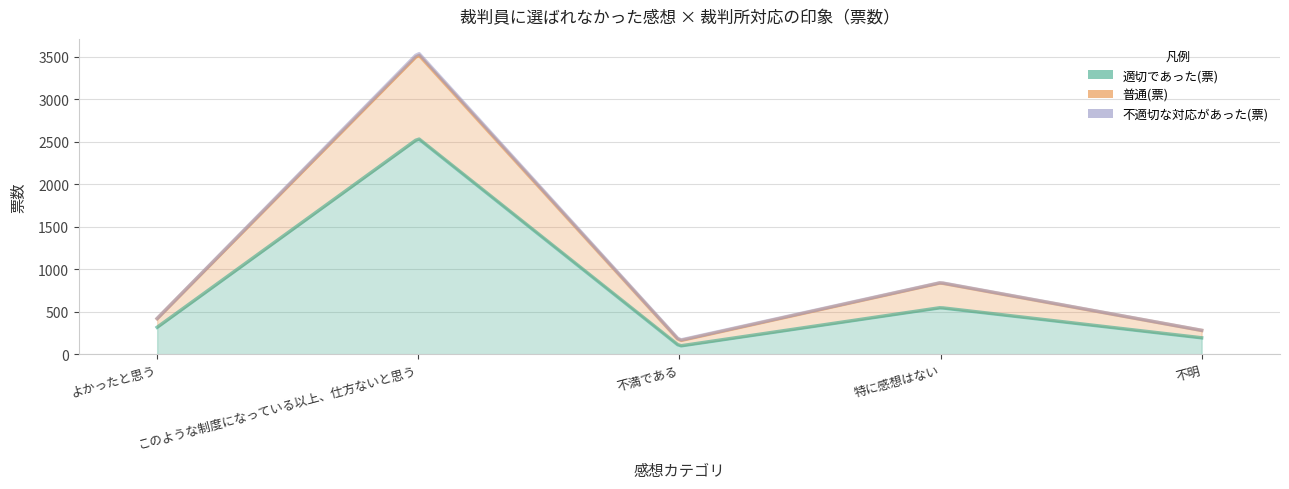

Which has a higher value, 不明 or 不満である?

不明